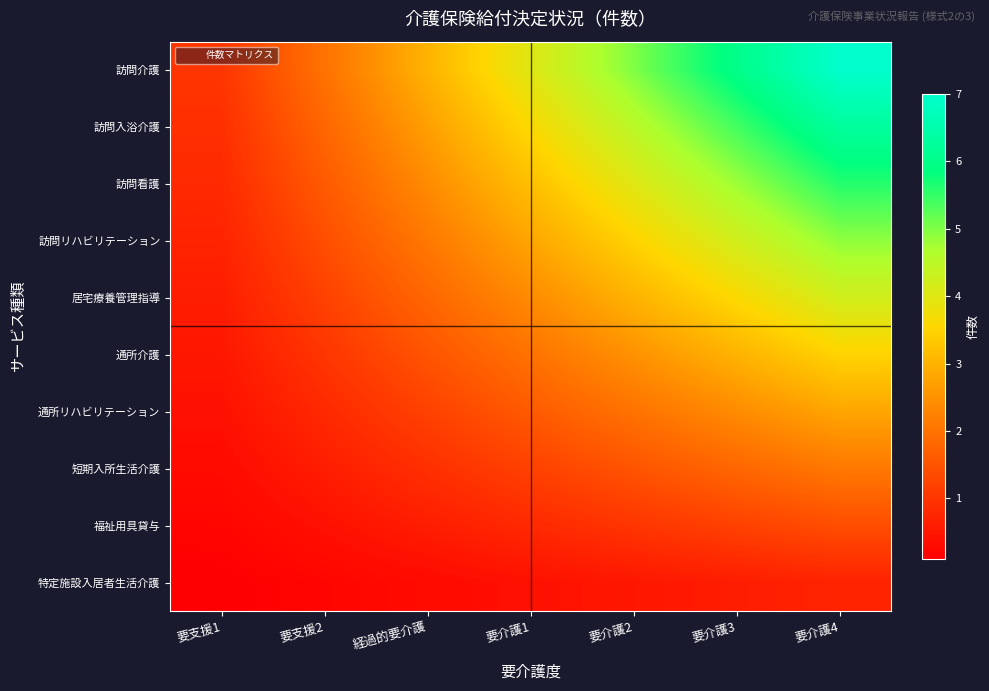

Reading left to right, list all the values displayed in this chart.

訪問介護: 要支援1=1.0	要支援2=2.0	経過的要介護=3.0	要介護1=4.0	要介護2=5.0	要介護3=6.0	要介護4=7.0
訪問入浴介護: 要支援1=0.9	要支援2=1.8	経過的要介護=2.7	要介護1=3.6	要介護2=4.5	要介護3=5.4	要介護4=6.3
訪問看護: 要支援1=0.8	要支援2=1.6	経過的要介護=2.4	要介護1=3.2	要介護2=4.0	要介護3=4.8	要介護4=5.6
訪問リハビリテーション: 要支援1=0.7	要支援2=1.4	経過的要介護=2.1	要介護1=2.8	要介護2=3.5	要介護3=4.2	要介護4=4.9
居宅療養管理指導: 要支援1=0.6	要支援2=1.2	経過的要介護=1.8	要介護1=2.4	要介護2=3.0	要介護3=3.6	要介護4=4.2
通所介護: 要支援1=0.5	要支援2=1.0	経過的要介護=1.5	要介護1=2.0	要介護2=2.5	要介護3=3.0	要介護4=3.5
通所リハビリテーション: 要支援1=0.4	要支援2=0.8	経過的要介護=1.2	要介護1=1.6	要介護2=2.0	要介護3=2.4	要介護4=2.8
短期入所生活介護: 要支援1=0.3	要支援2=0.6	経過的要介護=0.9	要介護1=1.2	要介護2=1.5	要介護3=1.8	要介護4=2.1
福祉用具貸与: 要支援1=0.2	要支援2=0.4	経過的要介護=0.6	要介護1=0.8	要介護2=1.0	要介護3=1.2	要介護4=1.4
特定施設入居者生活介護: 要支援1=0.1	要支援2=0.2	経過的要介護=0.3	要介護1=0.4	要介護2=0.5	要介護3=0.6	要介護4=0.7